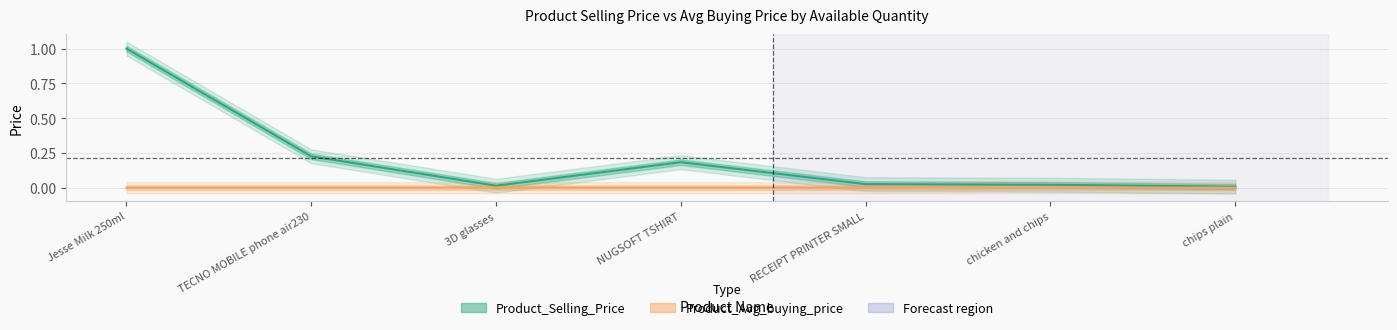

Reading right to left, list all the values displayed in this chart.

Product_Selling_Price: chips plain=0.0	chicken and chips=0.0	RECEIPT PRINTER SMALL=0.0	NUGSOFT TSHIRT=0.2	3D glasses=0.0	TECNO MOBILE phone air230=0.2	Jesse Milk 250ml=1.0
Product_Avg_buying_price: chips plain=0.0	chicken and chips=0.0	RECEIPT PRINTER SMALL=0.0	NUGSOFT TSHIRT=0.0	3D glasses=0.0	TECNO MOBILE phone air230=0.0	Jesse Milk 250ml=0.0